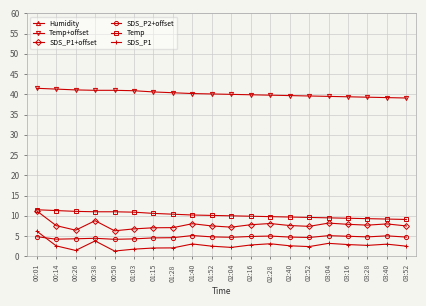

Which category has the highest value in the Humidity series?

03:52